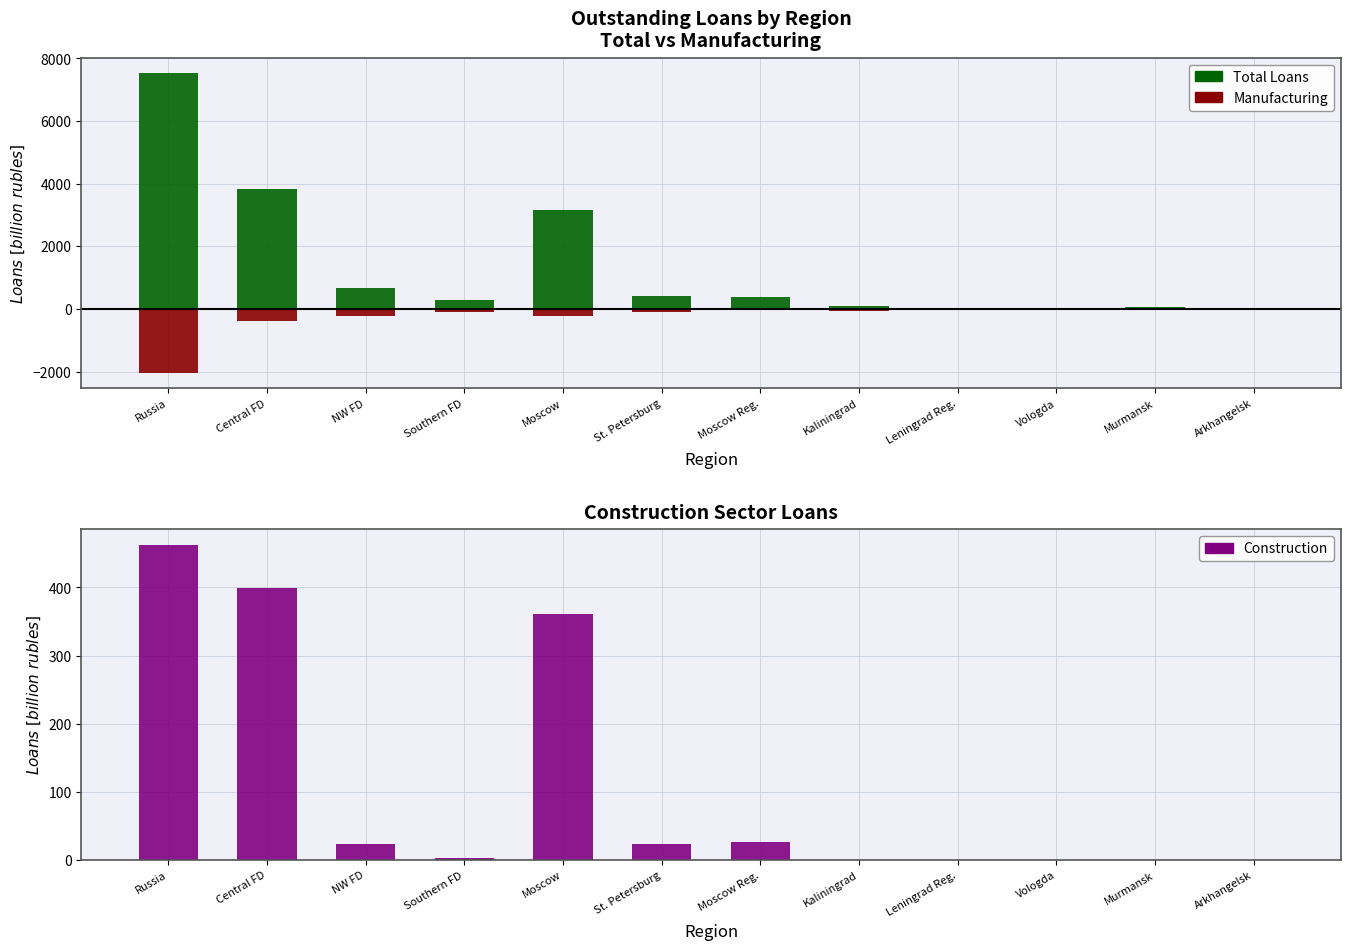

Reading right to left, what are all the values shown in this chart?

Total Loans: 30.4	49.6	37.9	45.2	82.3	392.3	401.4	3172.7	288.3	674.3	3833.2	7549.6
Manufacturing (neg): -3.6	0.0	-37.6	-29.8	-63.6	-19.0	-86.5	-231.6	-83.2	-237.2	-388.3	-2059.4
Construction: 0.0	0.0	0.0	0.0	0.7	26.7	23.5	361.8	3.3	24.2	398.7	462.4